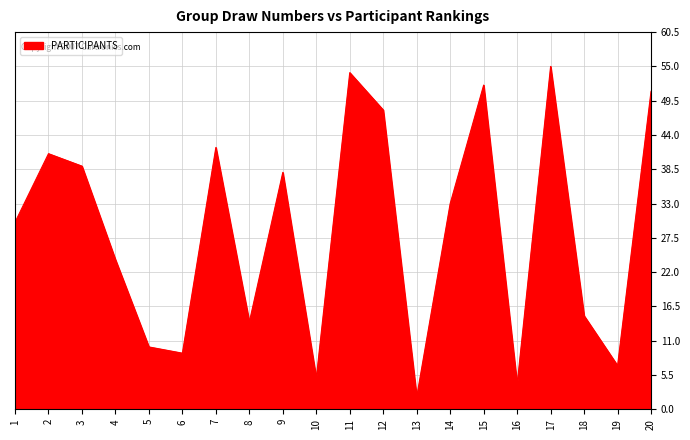

Reading right to left, transcribe all the data shown in this chart.

51	7	15	55	4	52	33	2	48	54	5	38	14	42	9	10	24	39	41	30